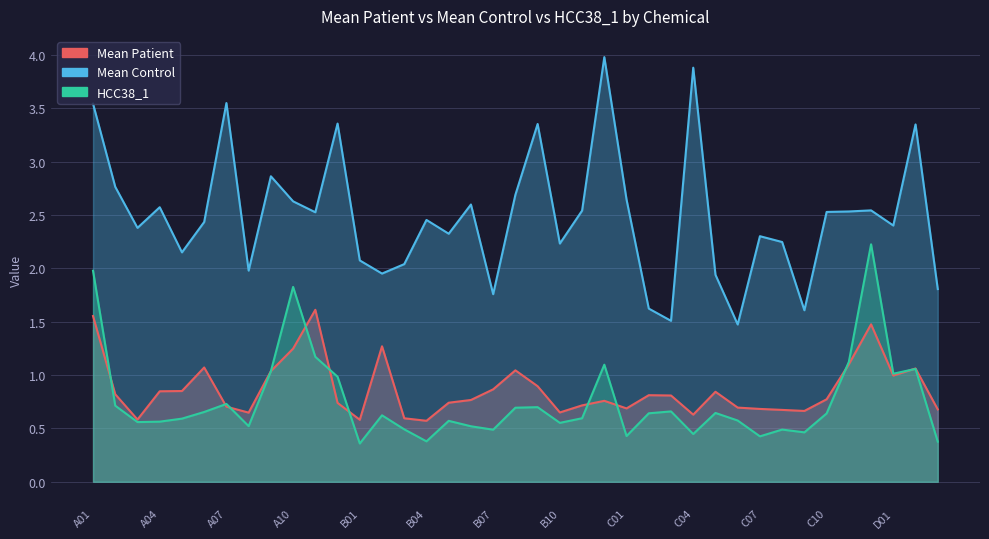

True or false: Mean Patient and Mean Control cross at least once.

False